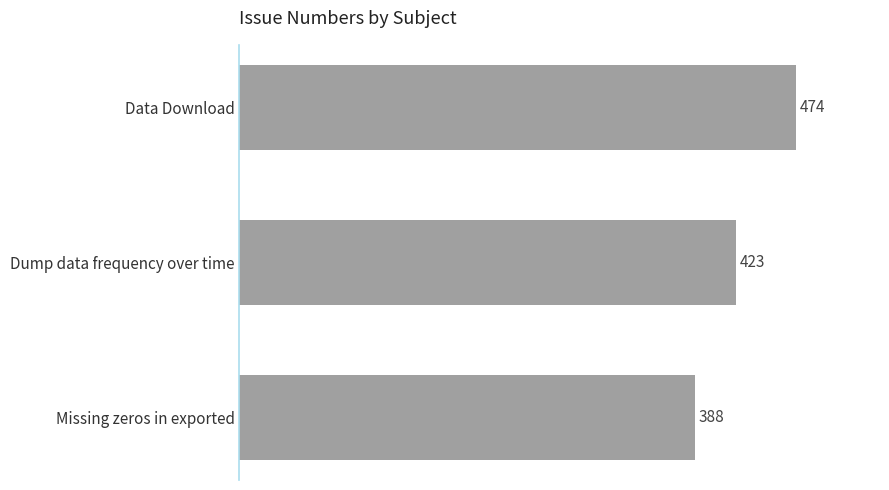

Reading top to bottom, extract all data points from this chart.

Data Download=474	Dump data frequency over time=423	Missing zeros in exported=388